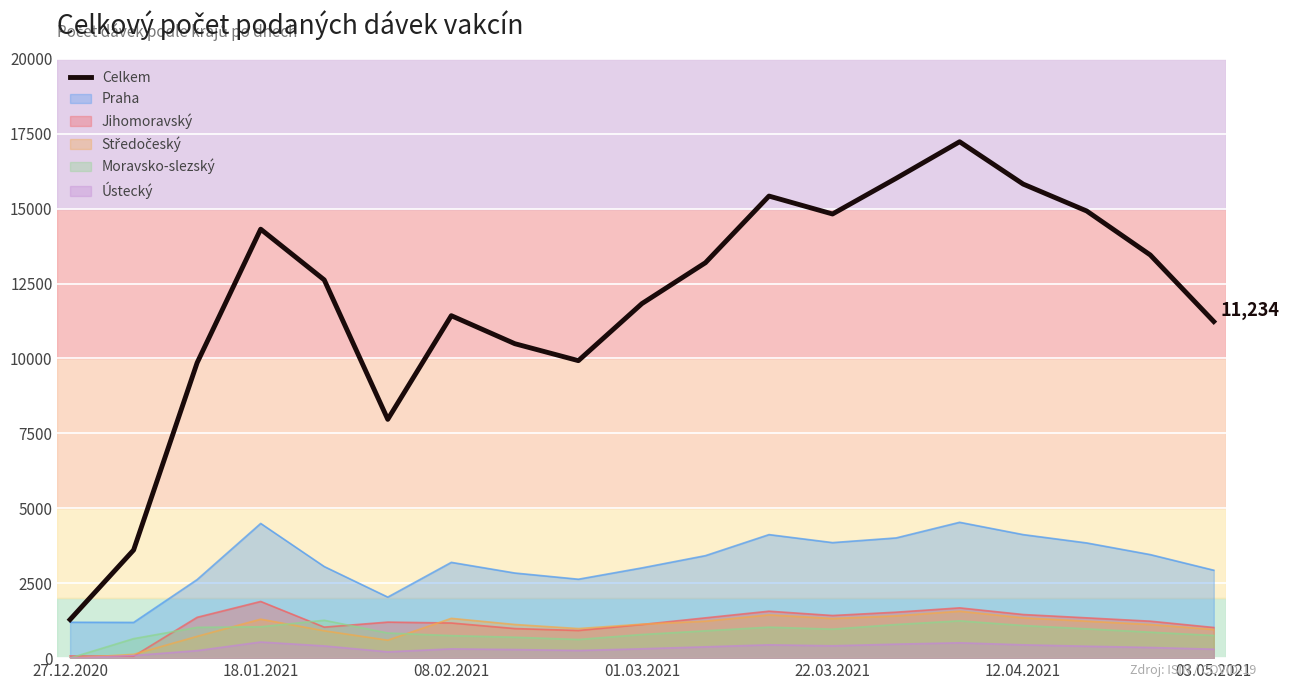

Is it true that Jihomoravský equals 2016 at 08.02.2021?

False